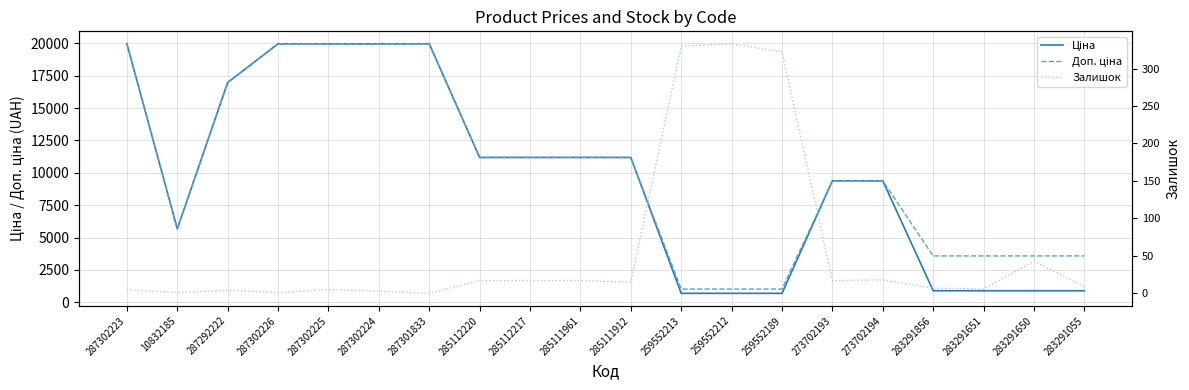

Which category has the highest value in the Ціна series?

287302223